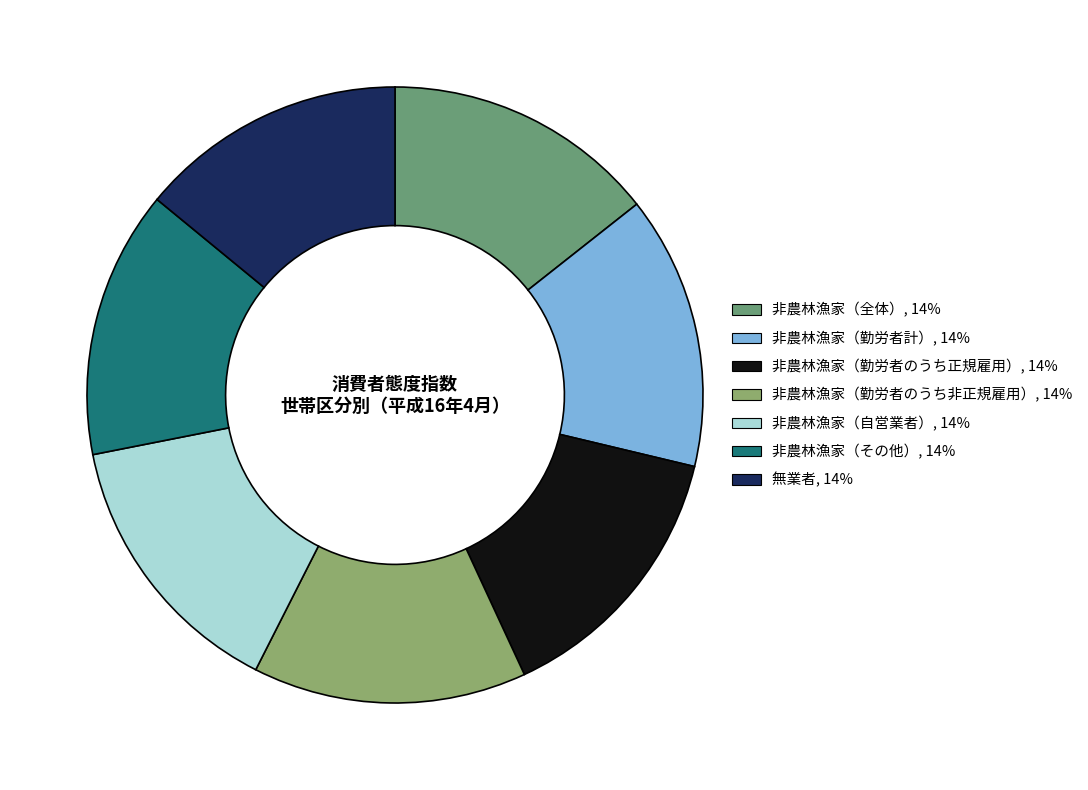

Count the number of slices in the pie.

7